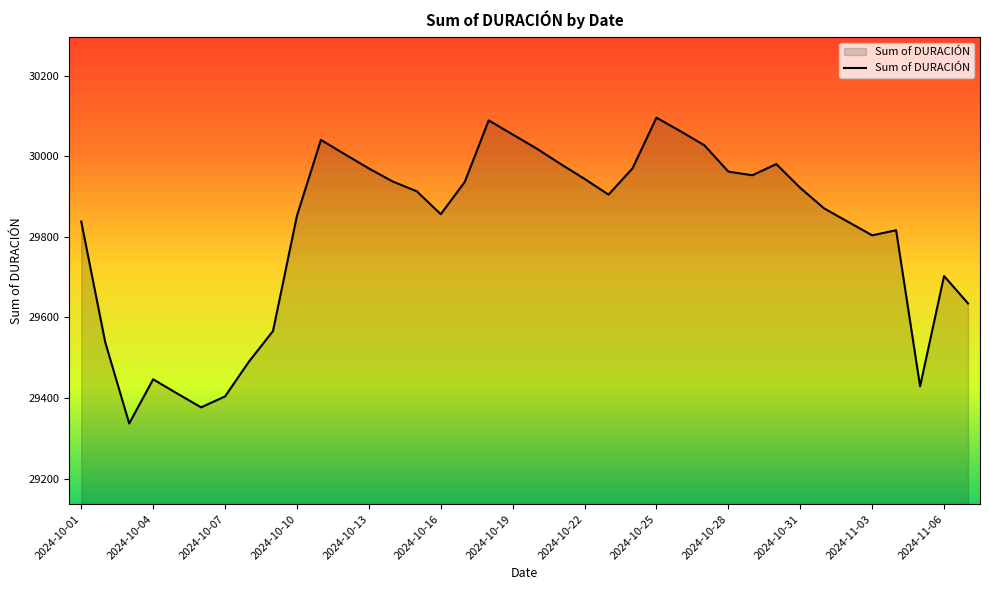

What is the minimum value shown in the chart?

29336.9